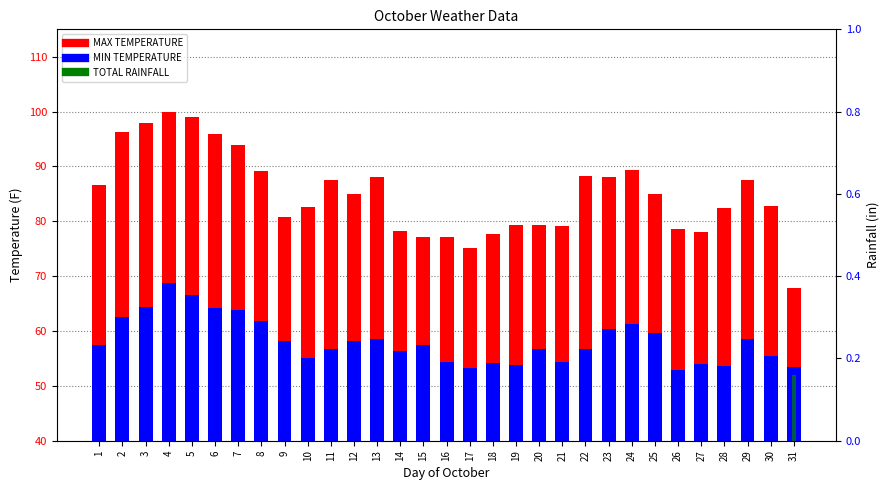

Reading right to left, transcribe all the data shown in this chart.

MAX TEMPERATURE: 31=67.8	30=82.8	29=87.6	28=82.4	27=78.1	26=78.6	25=84.9	24=89.4	23=88.0	22=88.2	21=79.2	20=79.3	19=79.3	18=77.7	17=75.2	16=77.2	15=77.2	14=78.3	13=88.0	12=84.9	11=87.6	10=82.6	9=80.8	8=89.1	7=93.9	6=95.9	5=99.0	4=100.0	3=97.9	2=96.3	1=86.7
MIN TEMPERATURE: 31=53.4	30=55.4	29=58.5	28=53.6	27=54.0	26=52.9	25=59.7	24=61.2	23=60.4	22=56.8	21=54.3	20=56.7	19=53.8	18=54.1	17=53.2	16=54.3	15=57.4	14=56.3	13=58.5	12=58.1	11=56.7	10=55.0	9=58.1	8=61.9	7=63.9	6=64.2	5=66.6	4=68.7	3=64.4	2=62.6	1=57.4
TOTAL RAINFALL: 31=0.2	30=0.0	29=0.0	28=0.0	27=0.0	26=0.0	25=0.0	24=0.0	23=0.0	22=0.0	21=0.0	20=0.0	19=0.0	18=0.0	17=0.0	16=0.0	15=0.0	14=0.0	13=0.0	12=0.0	11=0.0	10=0.0	9=0.0	8=0.0	7=0.0	6=0.0	5=0.0	4=0.0	3=0.0	2=0.0	1=0.0